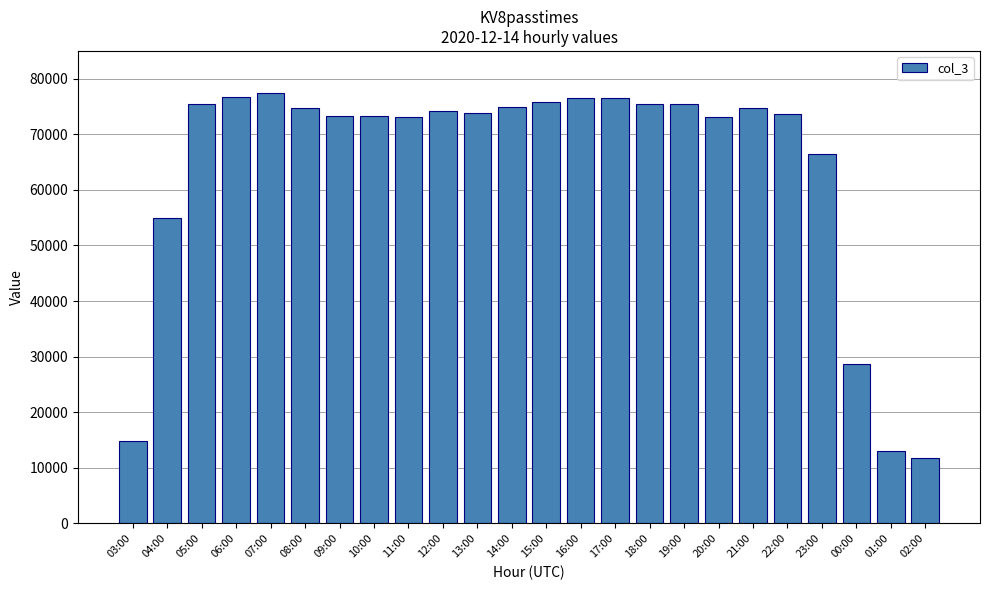

What is the label of the 13th bar from the left?

15:00